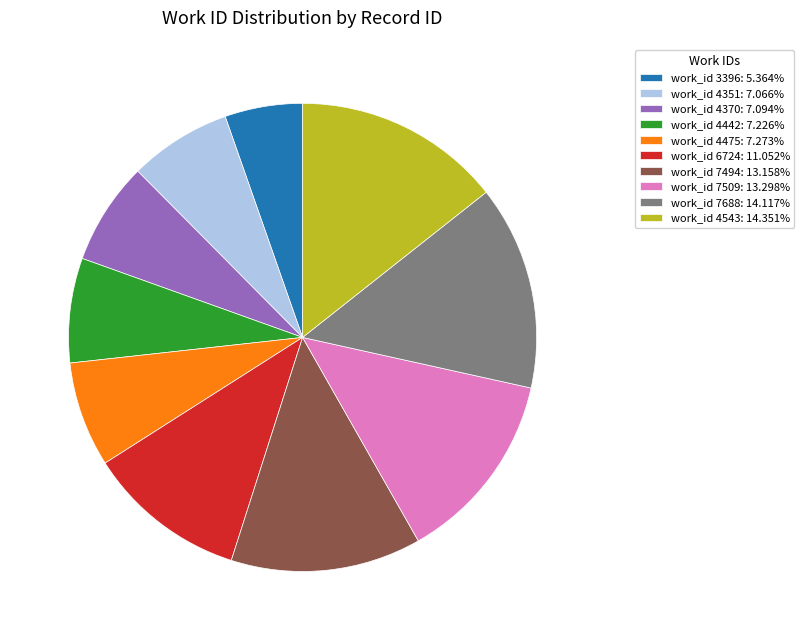

Does any single category account for the majority?

No